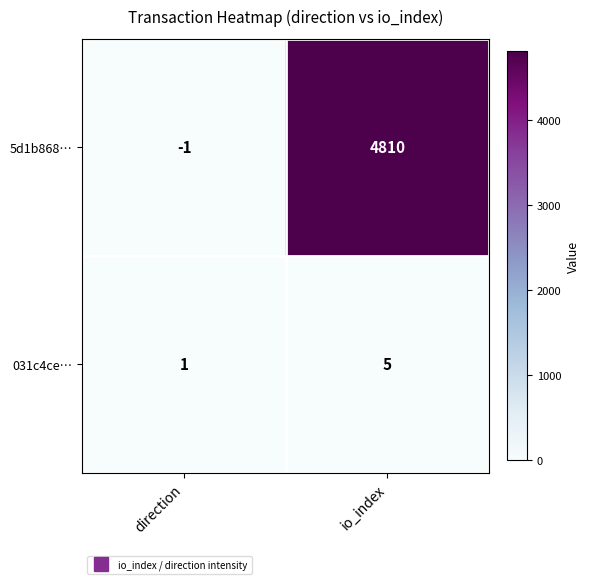

Which series has the largest total across all categories?

5d1b868…